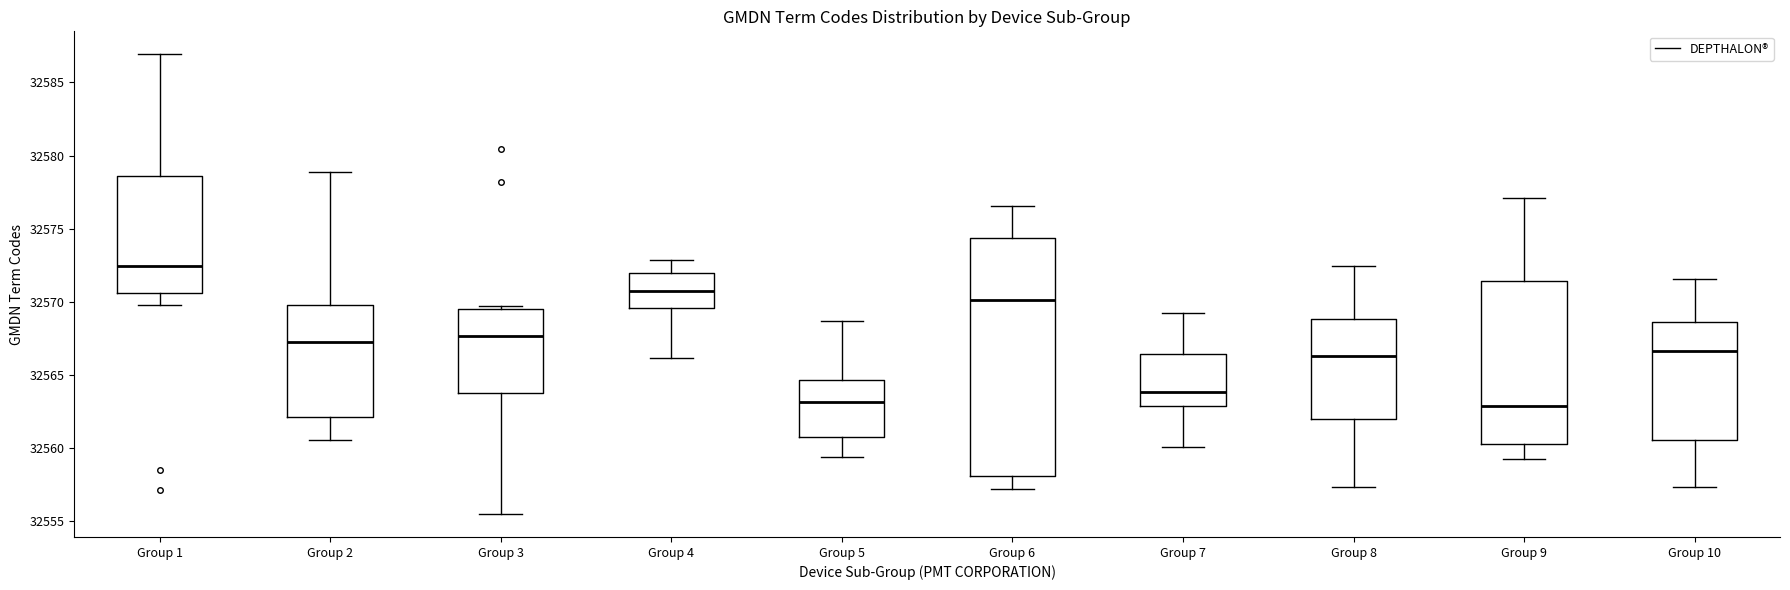

Reading left to right, read every box against the y-axis: the position of its median line, the range the box covers, and the ends of its whiskers. The values are not printed on the chart, so give them approximately, as read against the axis.

Group 1: median 32572.5, box 32570.5 to 32578.5, whiskers 32570.0 to 32587.0
Group 2: median 32567.0, box 32562.0 to 32570.0, whiskers 32560.5 to 32579.0
Group 3: median 32567.5, box 32563.5 to 32569.5, whiskers 32555.5 to 32569.5 (just above the box's upper edge)
Group 4: median 32571.0, box 32569.5 to 32572.0, whiskers 32566.0 to 32573.0
Group 5: median 32563.0, box 32560.5 to 32564.5, whiskers 32559.5 to 32568.5
Group 6: median 32570.0, box 32558.0 to 32574.5, whiskers 32557.0 to 32576.5
Group 7: median 32564.0, box 32563.0 to 32566.5, whiskers 32560.0 to 32569.0
Group 8: median 32566.5, box 32562.0 to 32569.0, whiskers 32557.5 to 32572.5
Group 9: median 32563.0, box 32560.5 to 32571.5, whiskers 32559.0 to 32577.0
Group 10: median 32566.5, box 32560.5 to 32568.5, whiskers 32557.5 to 32571.5